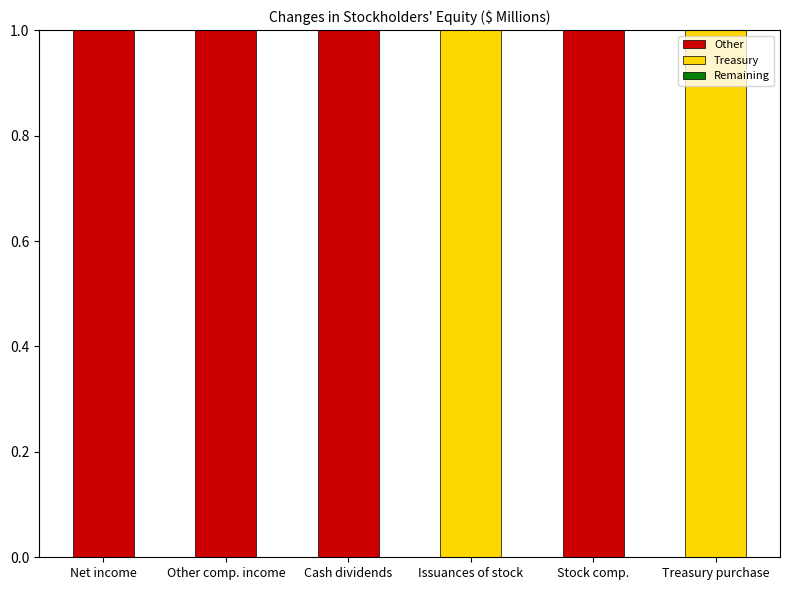

The value of Other at Other comp. income is 2. True or false?

False